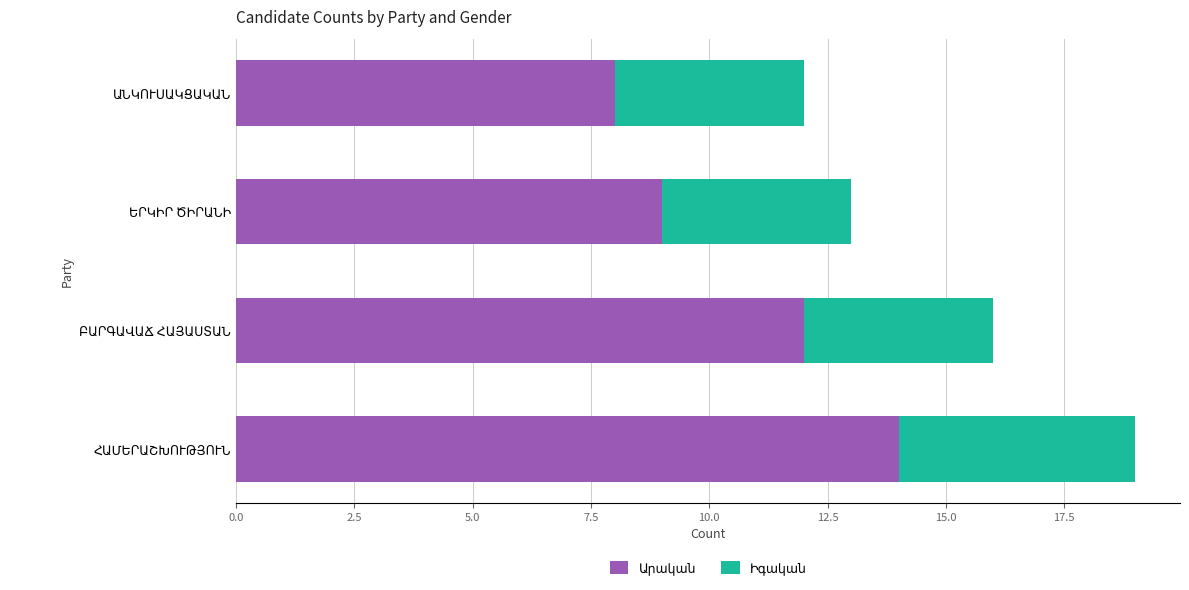

Which series has the largest range (max minus min)?

Արական